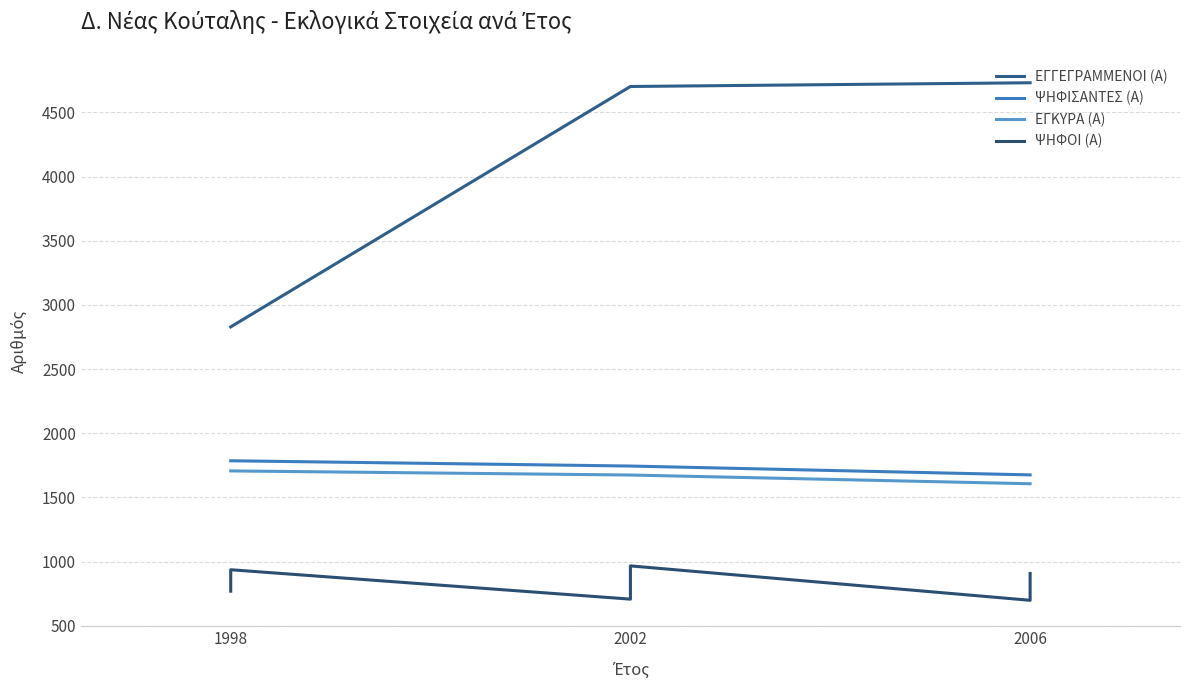

Is this an area chart (filled region under the line)?

No